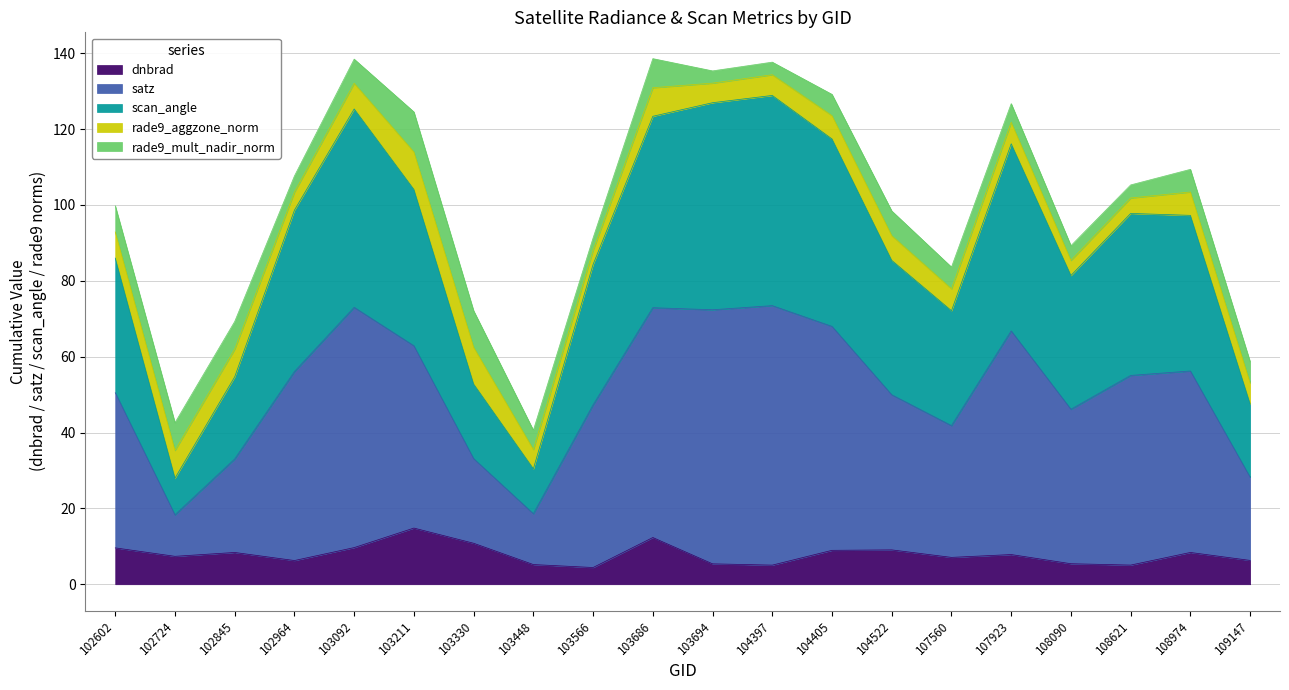

Does the chart display data point markers on the line(s)?

No